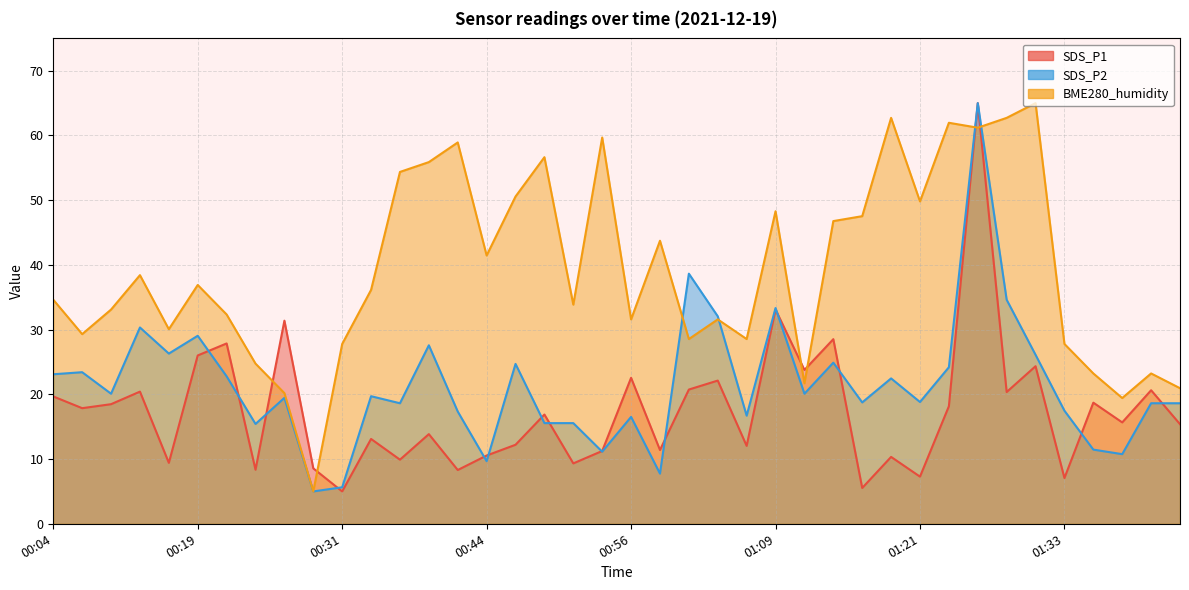

Which label corresponds to the largest value in the chart?

01:26